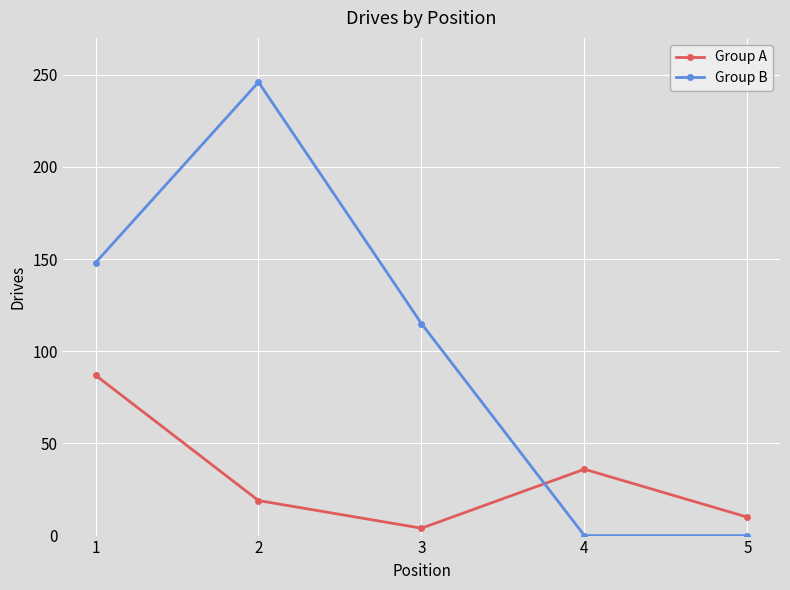

Which series has the largest range (max minus min)?

Group B